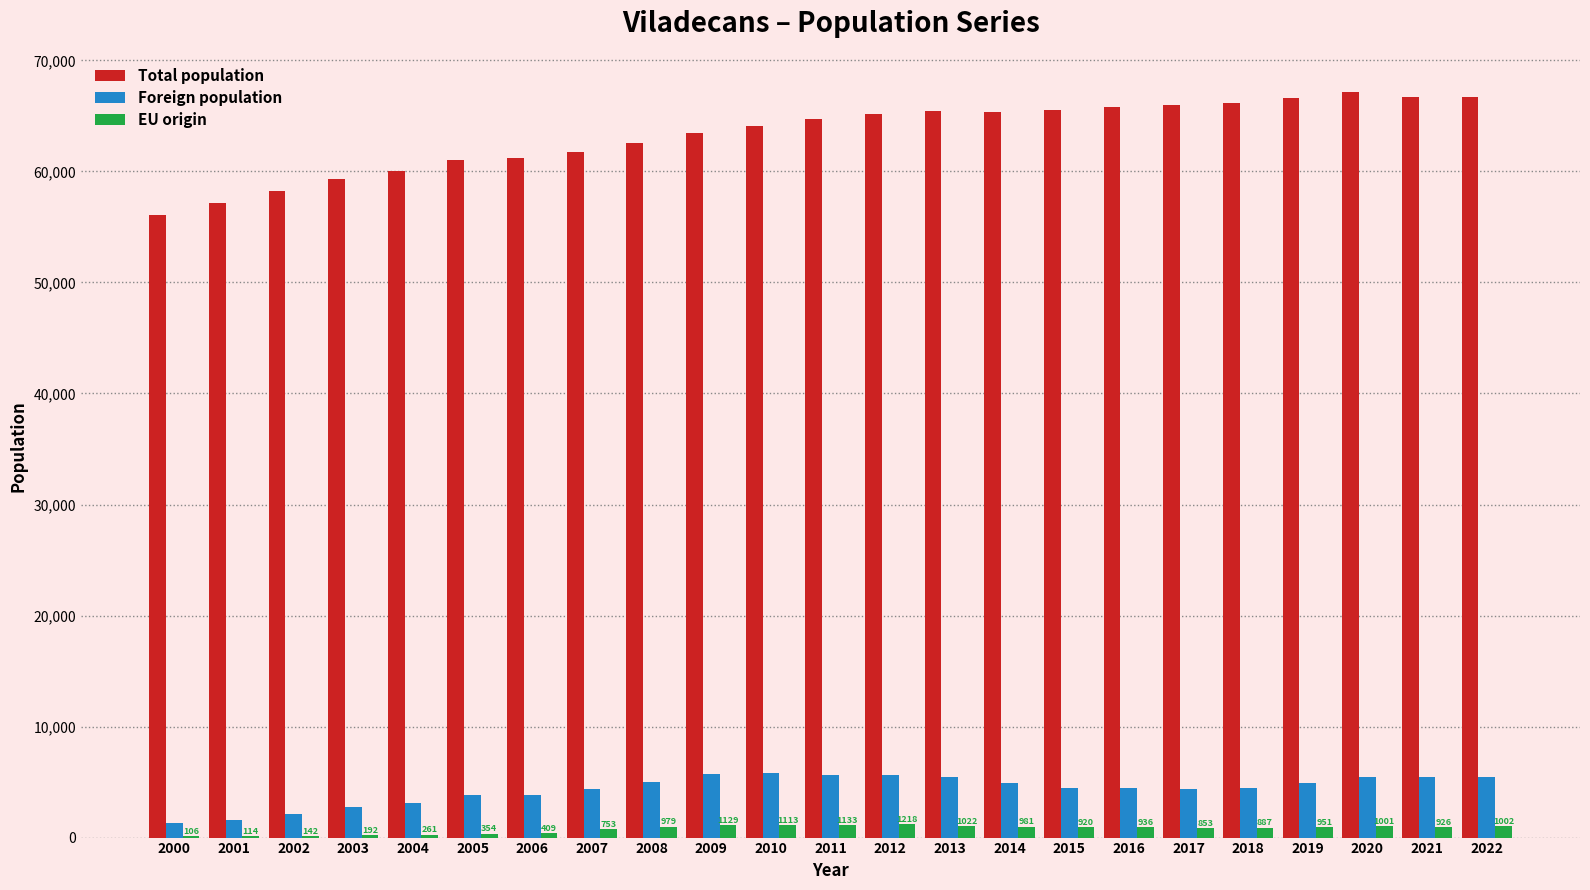

Which series has the widest spread of values?

Total population